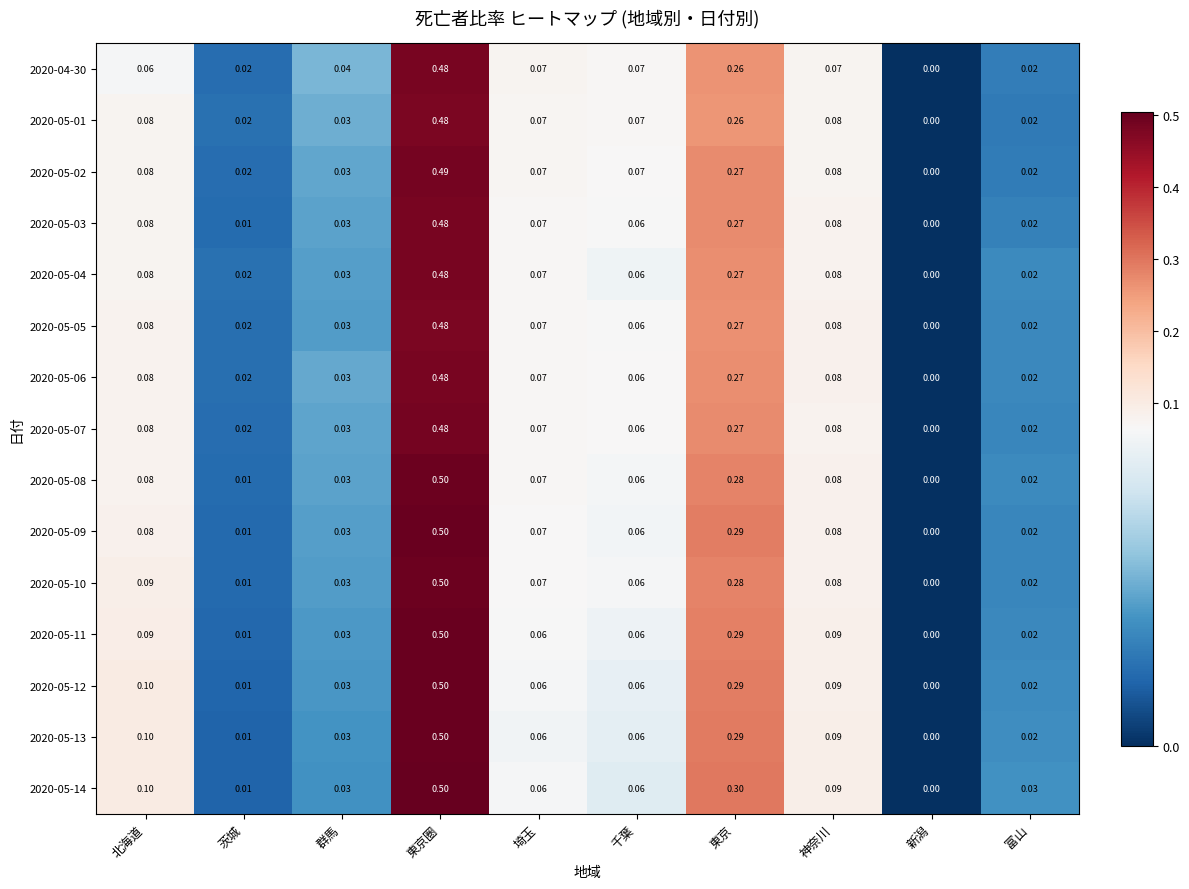

At which category is the sum across all series the highest?

東京圏